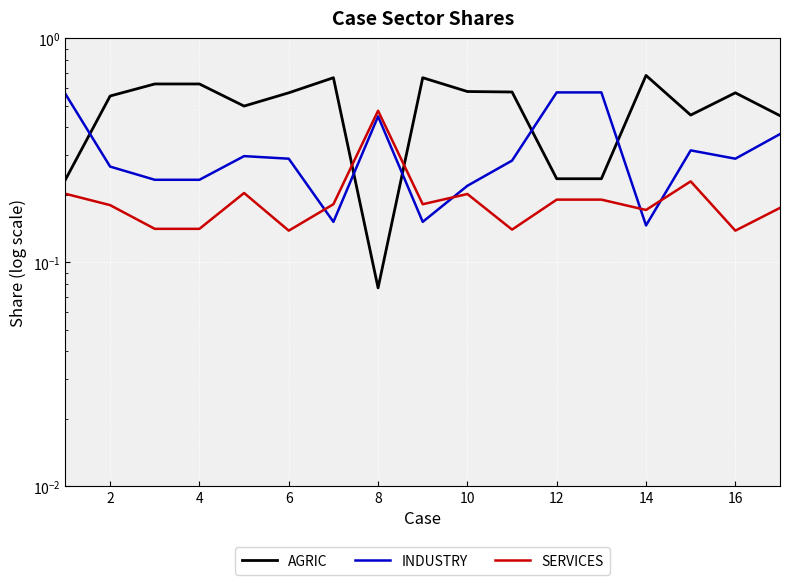

How many interior local peaks does the INDUSTRY series have?

3